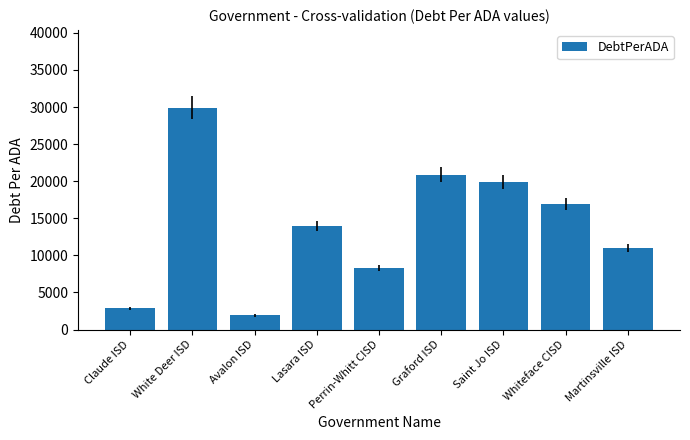

What is the change in value from Avalon ISD to Graford ISD?

+18993.4